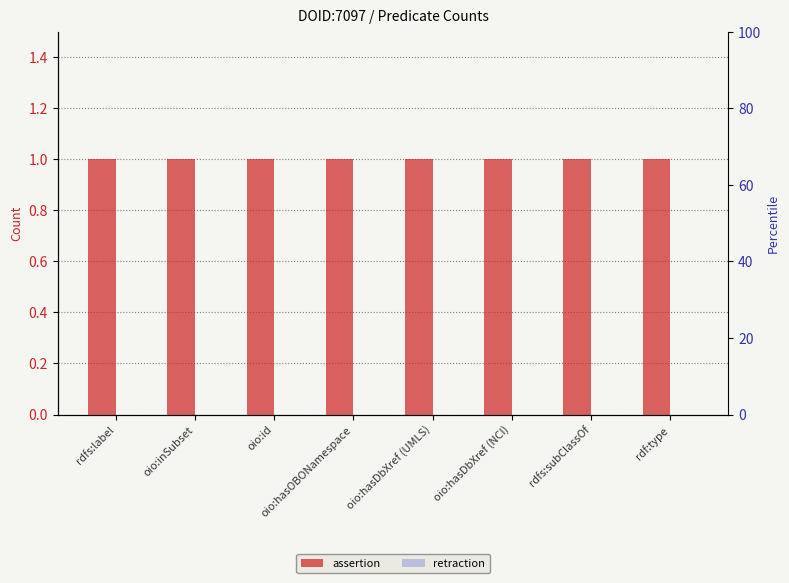

The value of assertion at rdf:type is 1. True or false?

True